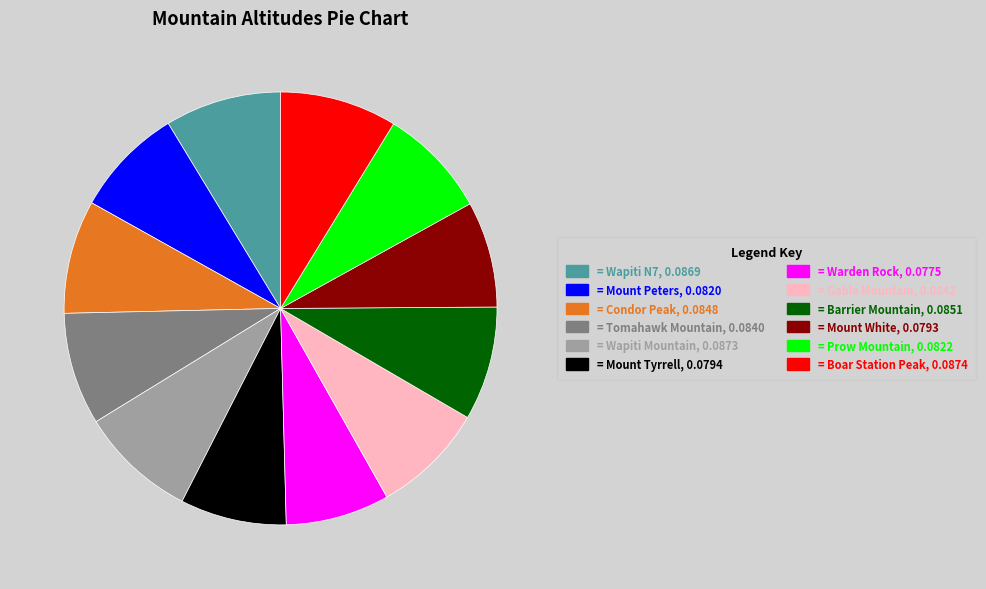

Is there any slice that represents more than half of the pie?

No